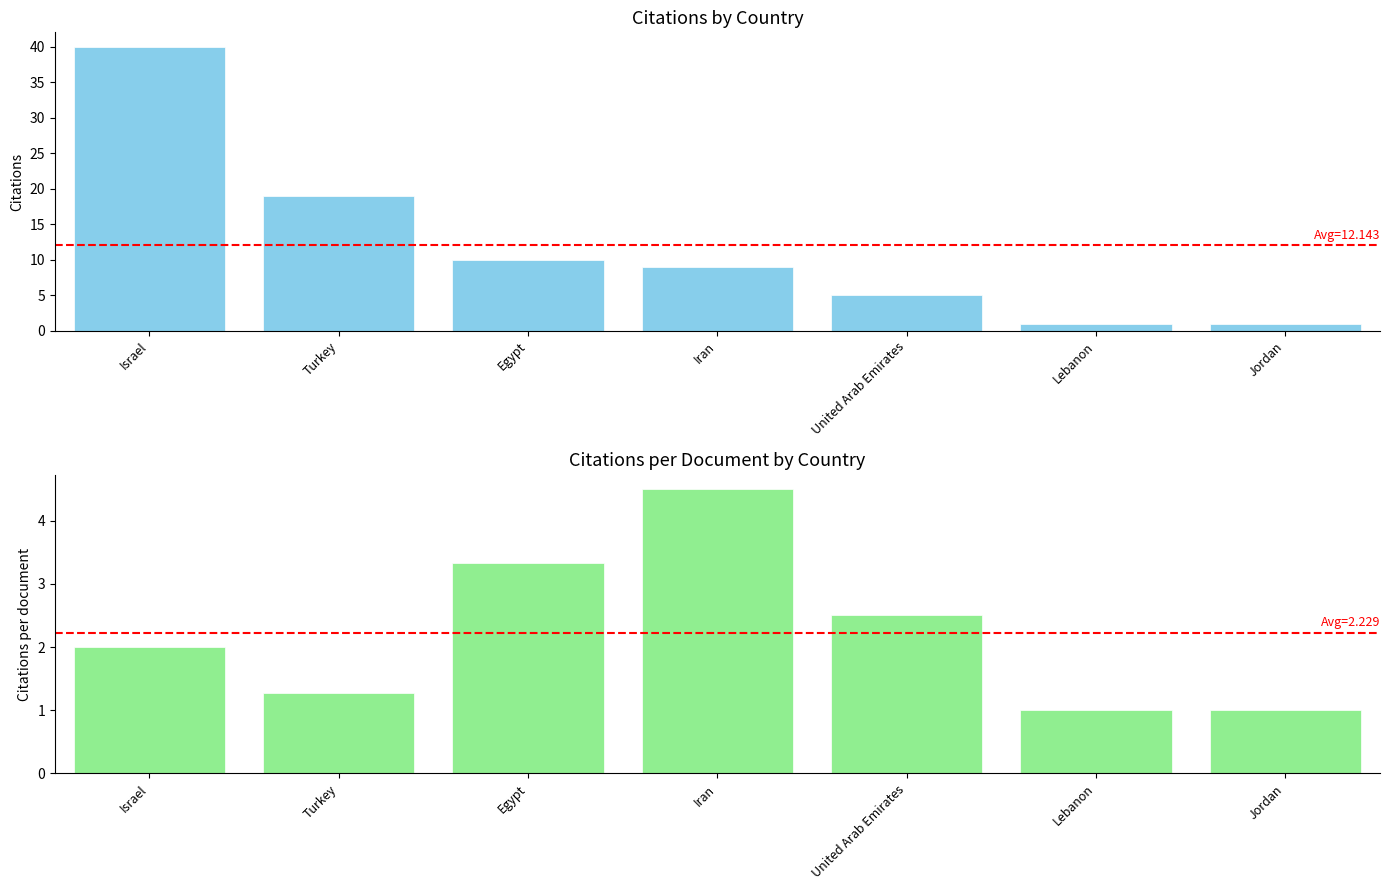

Reading left to right, list all the values displayed in this chart.

Citations: Israel=40.0	Turkey=19.0	Egypt=10.0	Iran=9.0	United Arab Emirates=5.0	Lebanon=1.0	Jordan=1.0
Citations per document: Israel=2.0	Turkey=1.3	Egypt=3.3	Iran=4.5	United Arab Emirates=2.5	Lebanon=1.0	Jordan=1.0